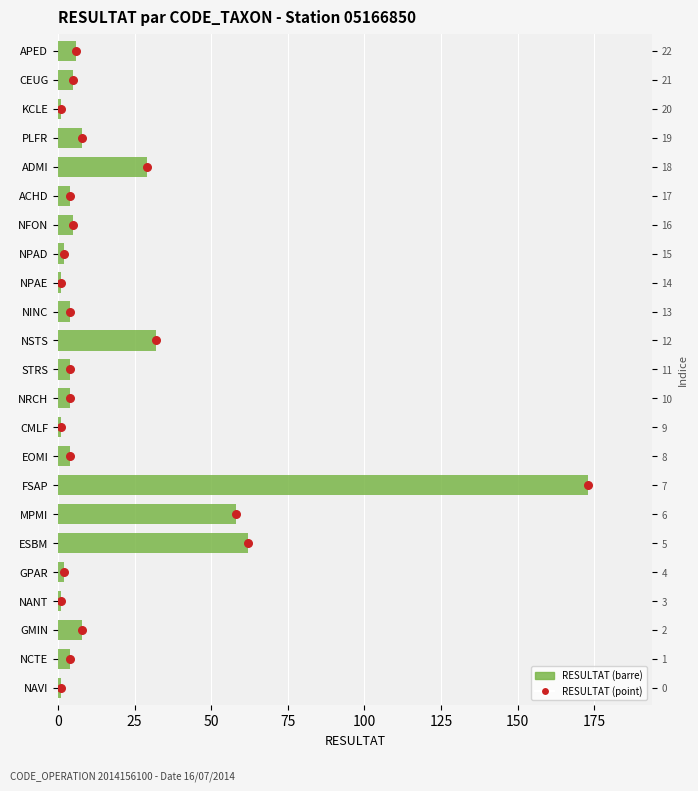

Which series has the largest total across all categories?

RESULTAT